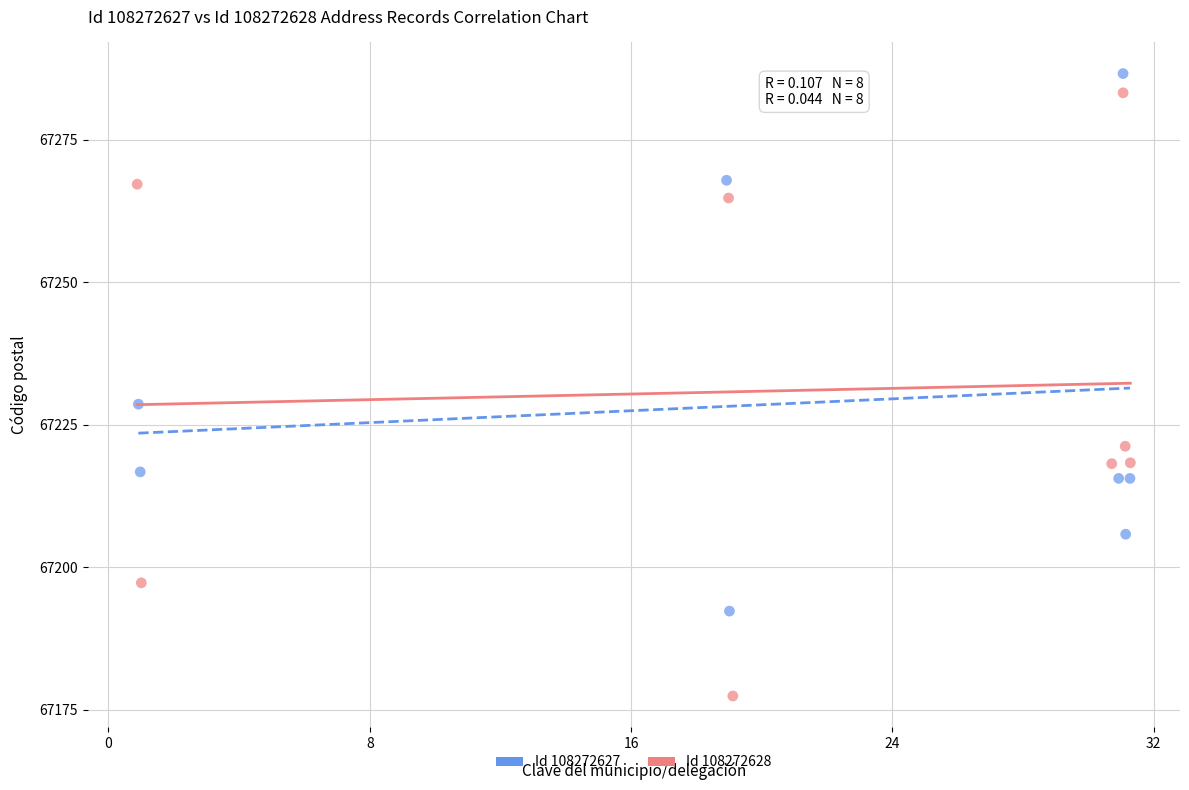

Which series reaches the minimum Y coordinate?

Id 108272628